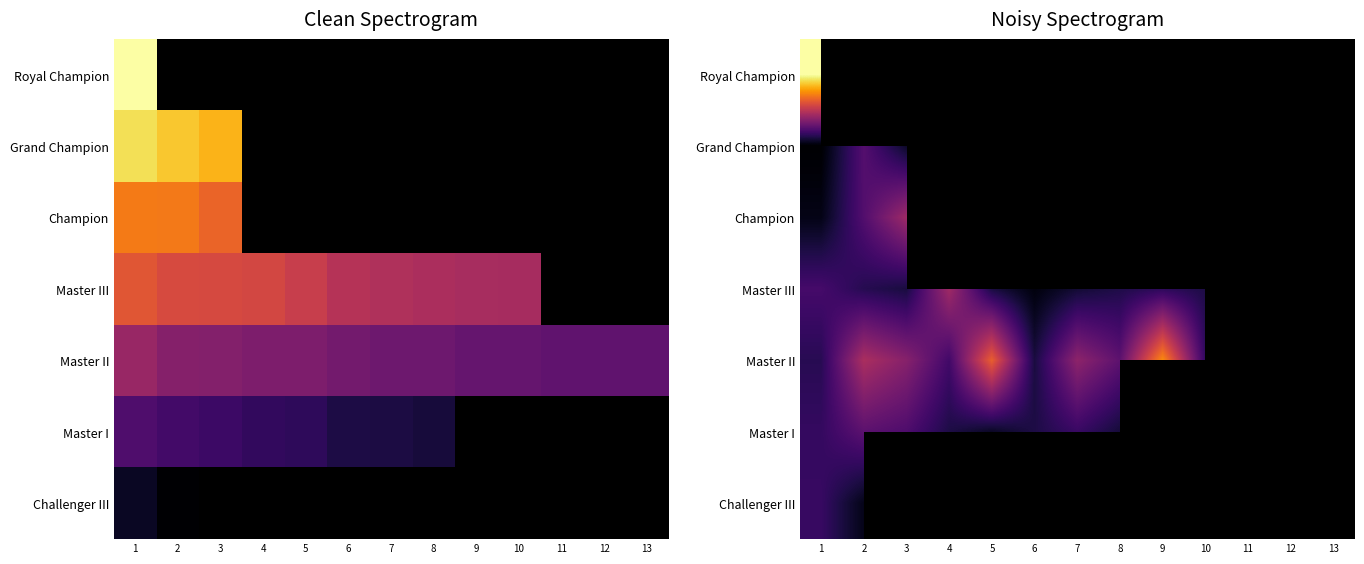

Is the value of Champion at 3 greater than the value of Royal Champion at 1?

No